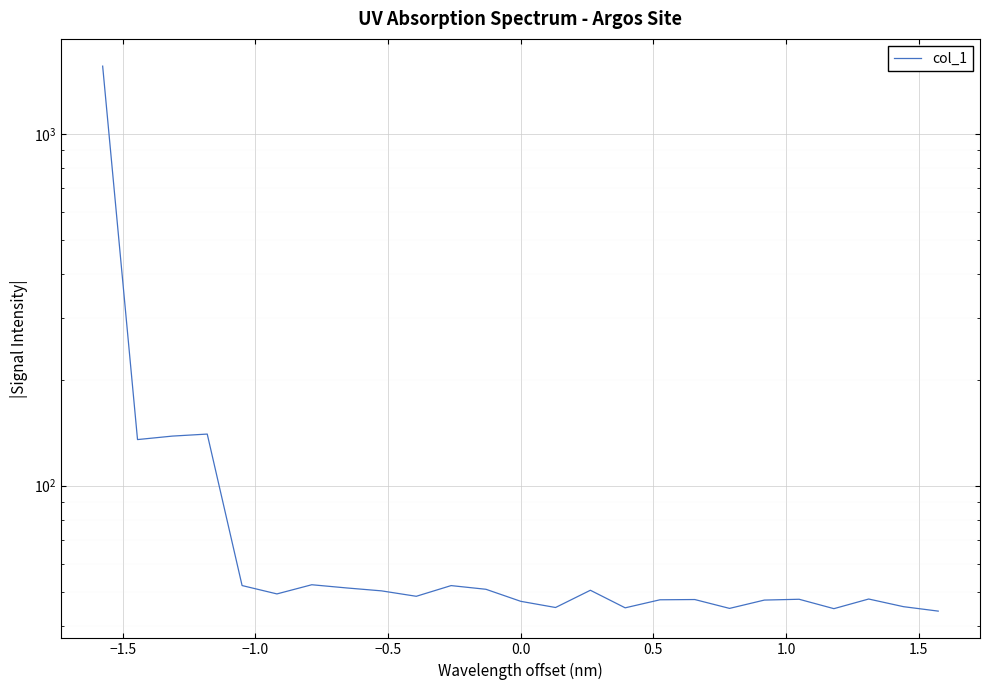

What is the average value?

119.3